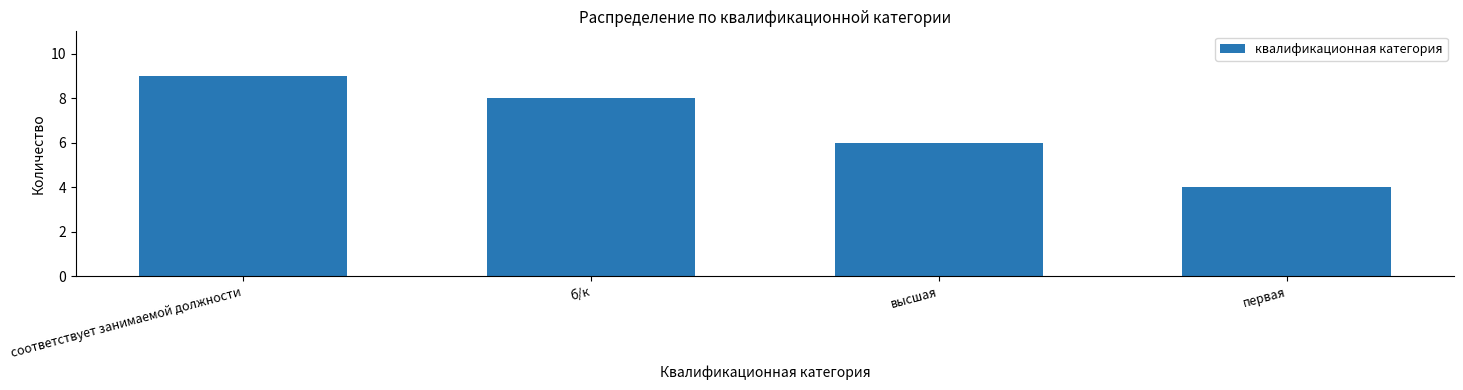

Reading left to right, extract all data points from this chart.

соответствует занимаемой должности=9	б/к=8	высшая=6	первая=4